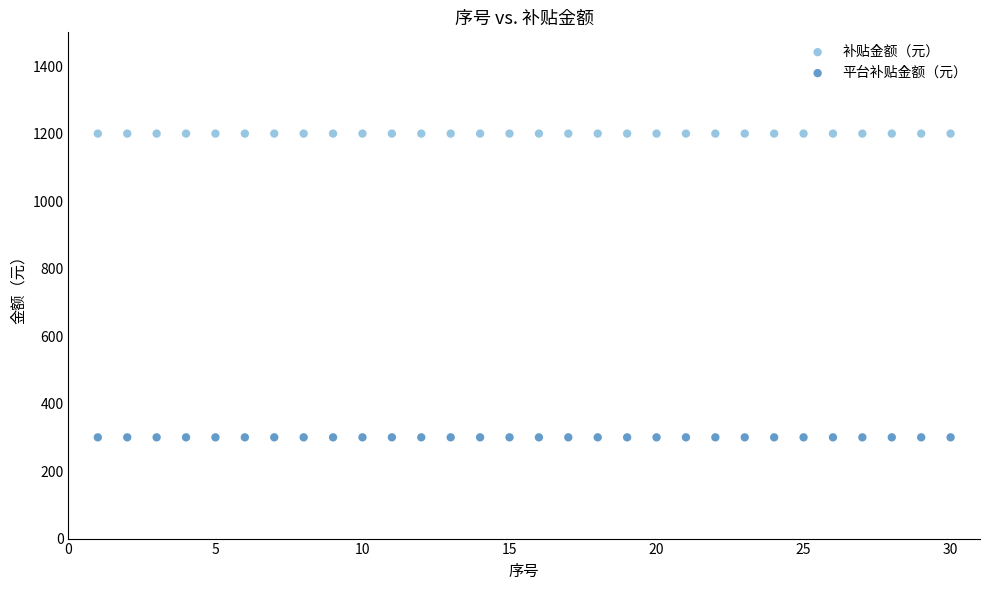

Which series contains the highest Y value?

补贴金额（元）